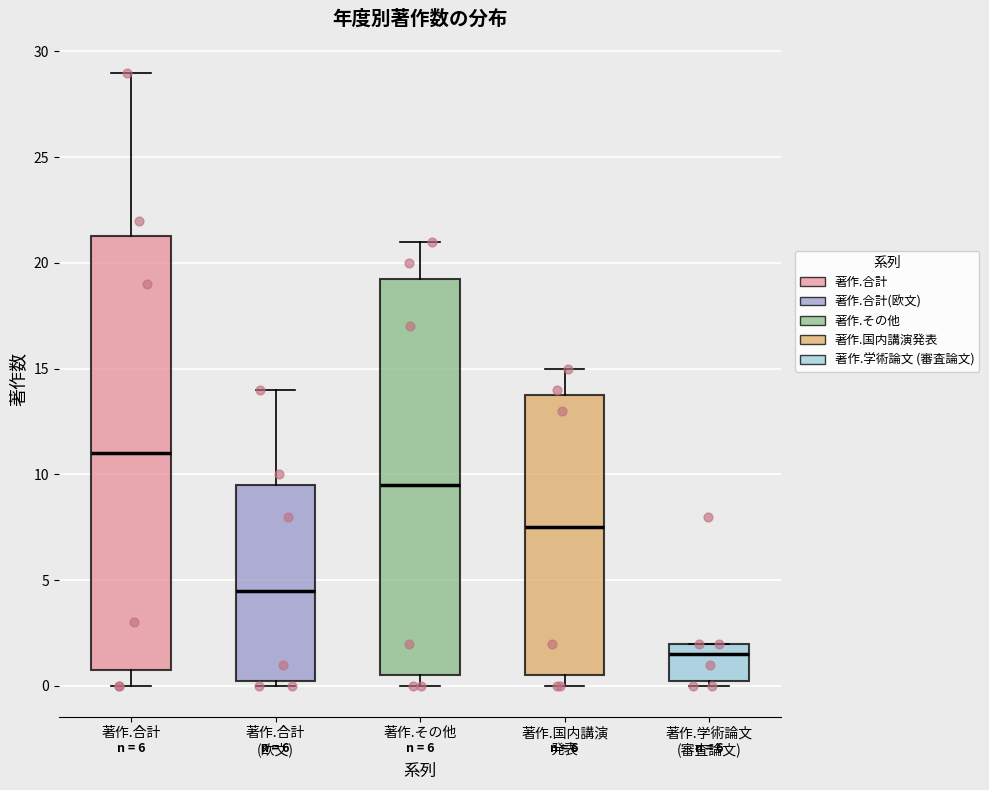

Reading left to right, transcribe this box plot: for each box, give where its median line is, the range the box spans, and where its two whiskers end, as read against the y-axis. The values are not printed on the chart, so give them approximately, as read against the axis.

著作.合計: median 11.0, box 1.0 to 21.5, whiskers 0.0 to 29.0
著作.合計 (欧文): median 4.5, box 0.5 to 9.5, whiskers 0.0 to 14.0
著作.その他: median 9.5, box 0.5 to 19.5, whiskers 0.0 to 21.0
著作.国内講演 発表: median 7.5, box 0.5 to 14.0, whiskers 0.0 to 15.0
著作.学術論文 (審査論文): median 1.5, box 0.5 to 2.0, whiskers 0.0 to 2.0